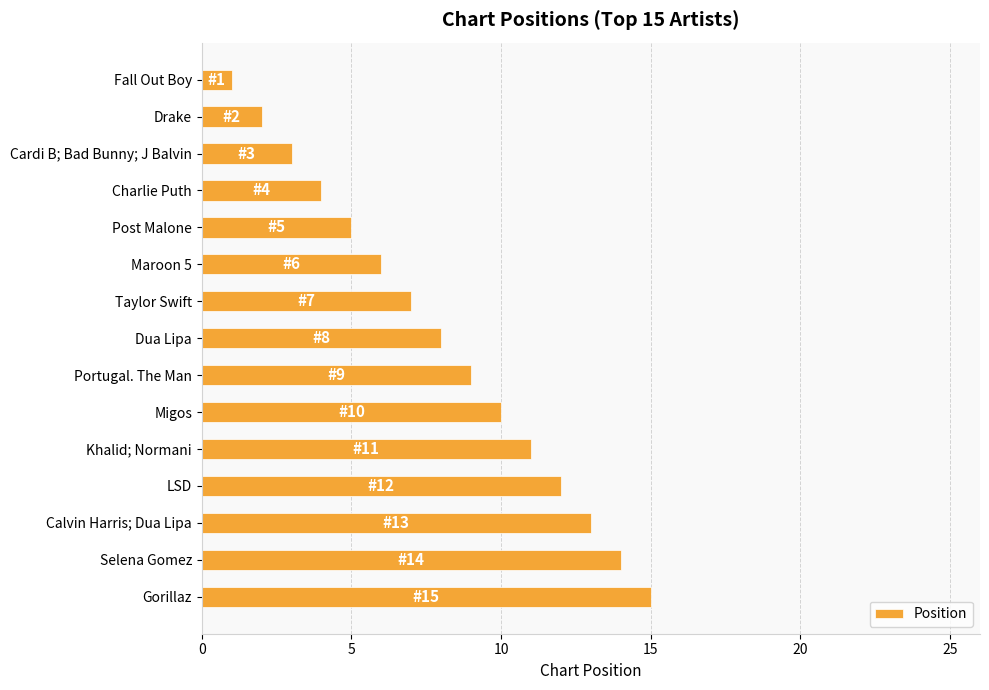

What is the change in value from Maroon 5 to Gorillaz?

+9